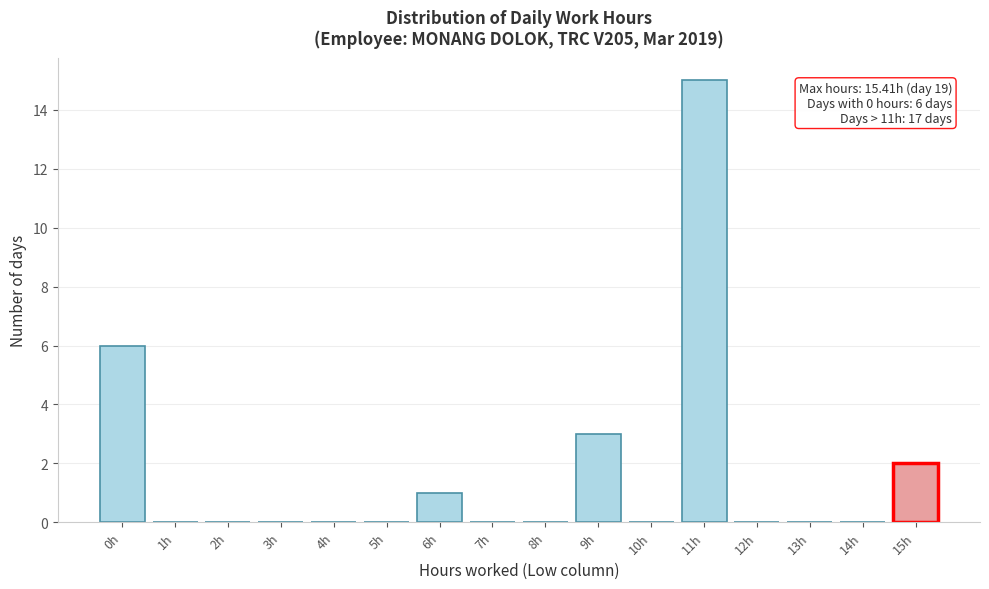

Reading left to right, list all the values displayed in this chart.

0h=6	1h=0	2h=0	3h=0	4h=0	5h=0	6h=1	7h=0	8h=0	9h=3	10h=0	11h=15	12h=0	13h=0	14h=0	15h=2